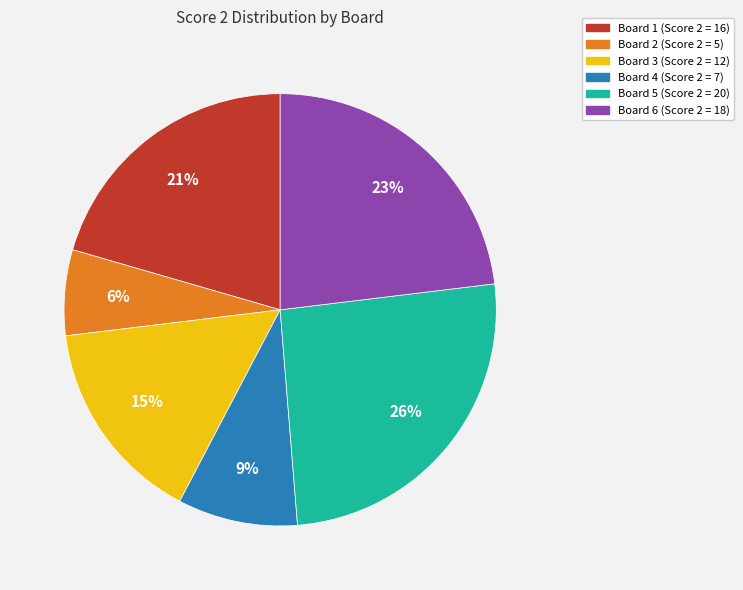

Combined, do Board 1 and Board 2 account for over 50%?

No